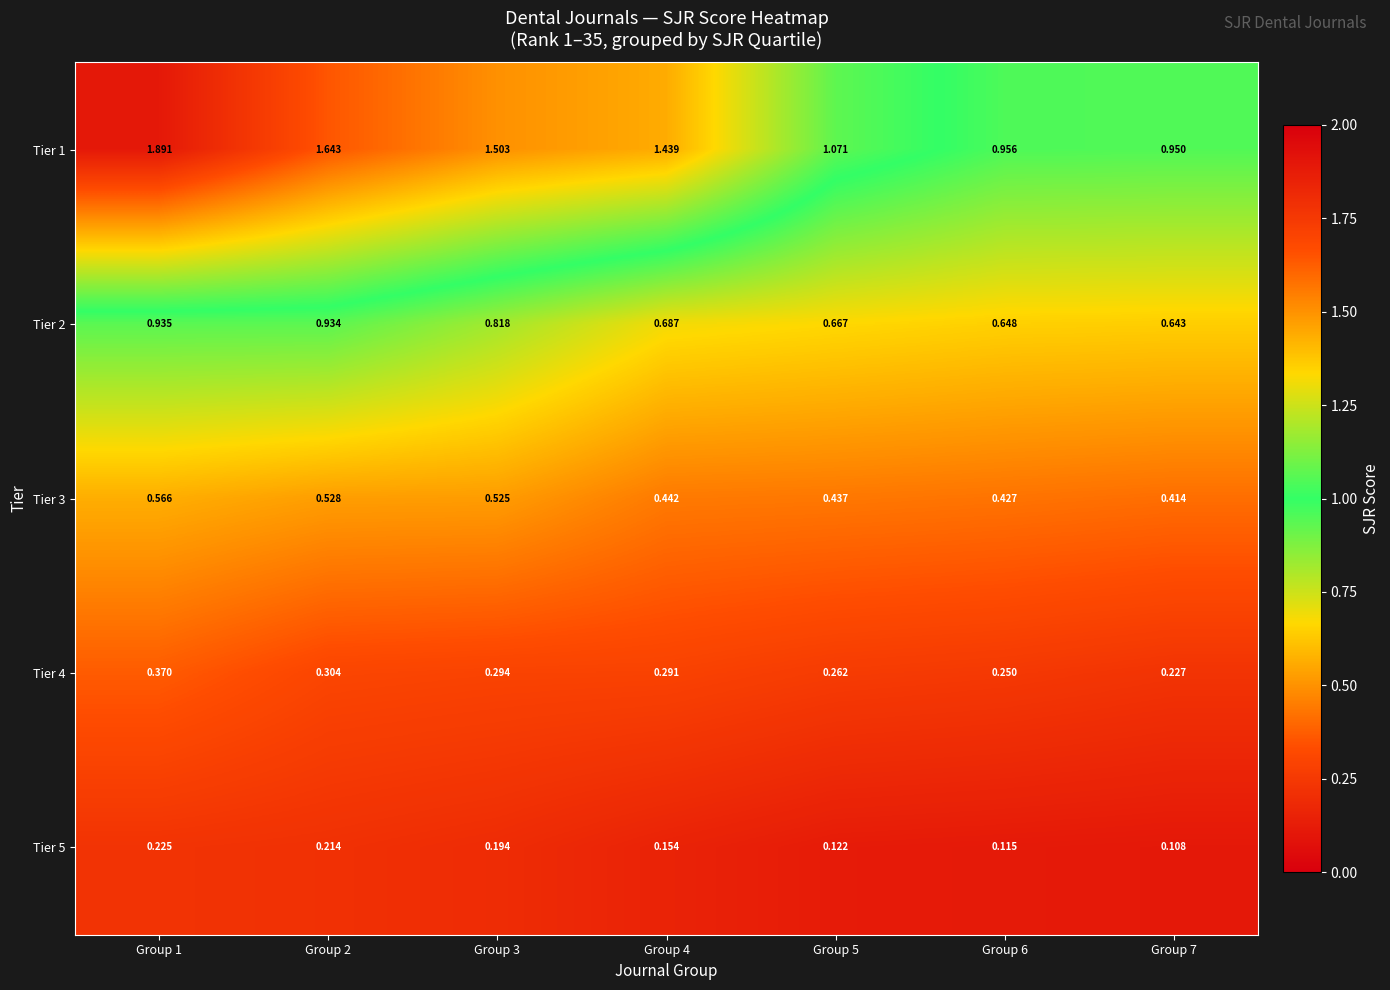

Is the value of Tier 1 at Group 3 greater than the value of Tier 5 at Group 6?

Yes